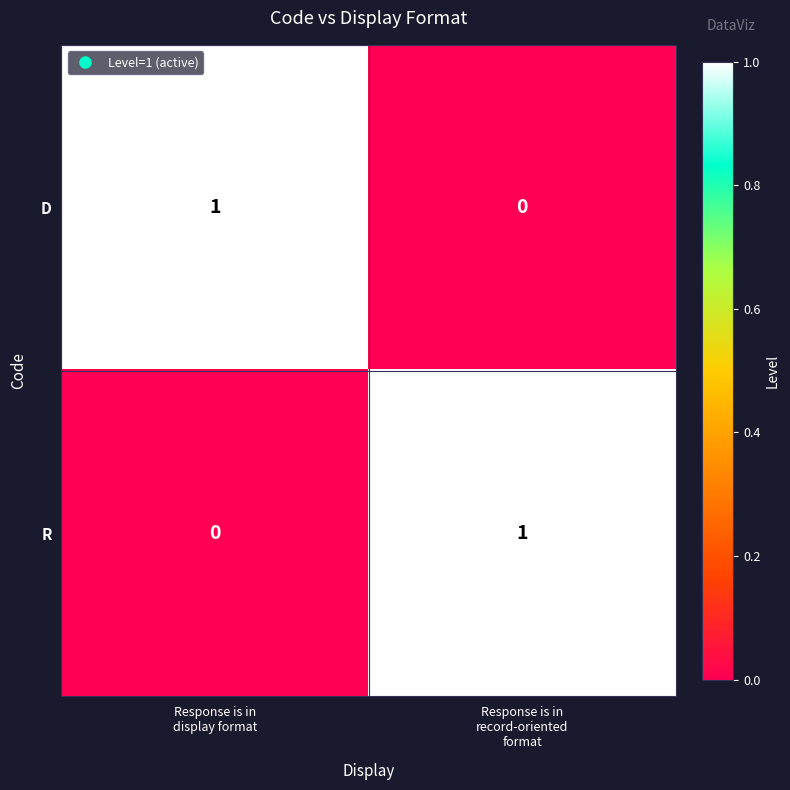

Reading left to right, transcribe all the data shown in this chart.

D: 1	0
R: 0	1